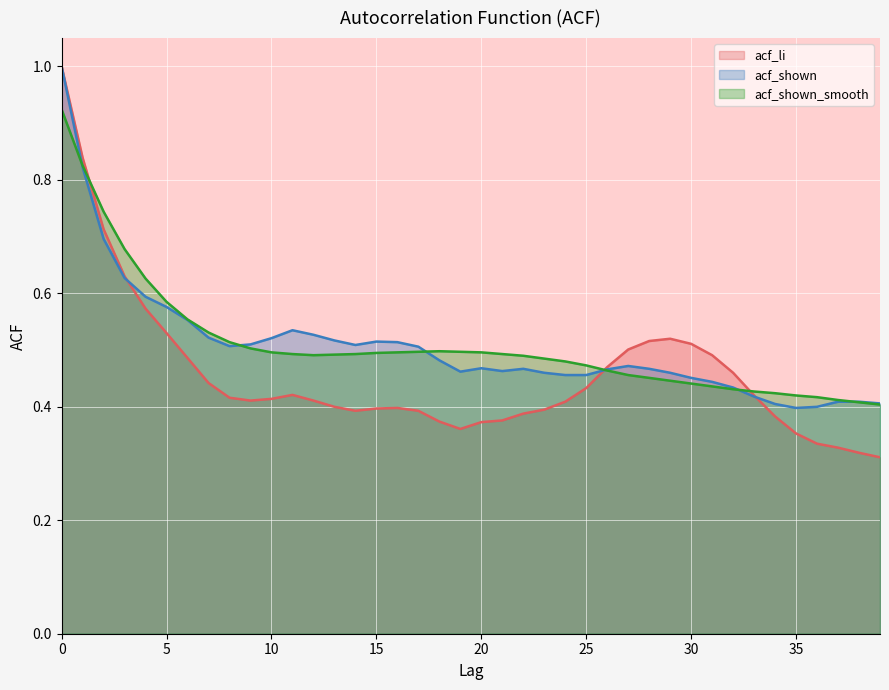

What is the highest value of the acf_shown_smooth series?

0.9